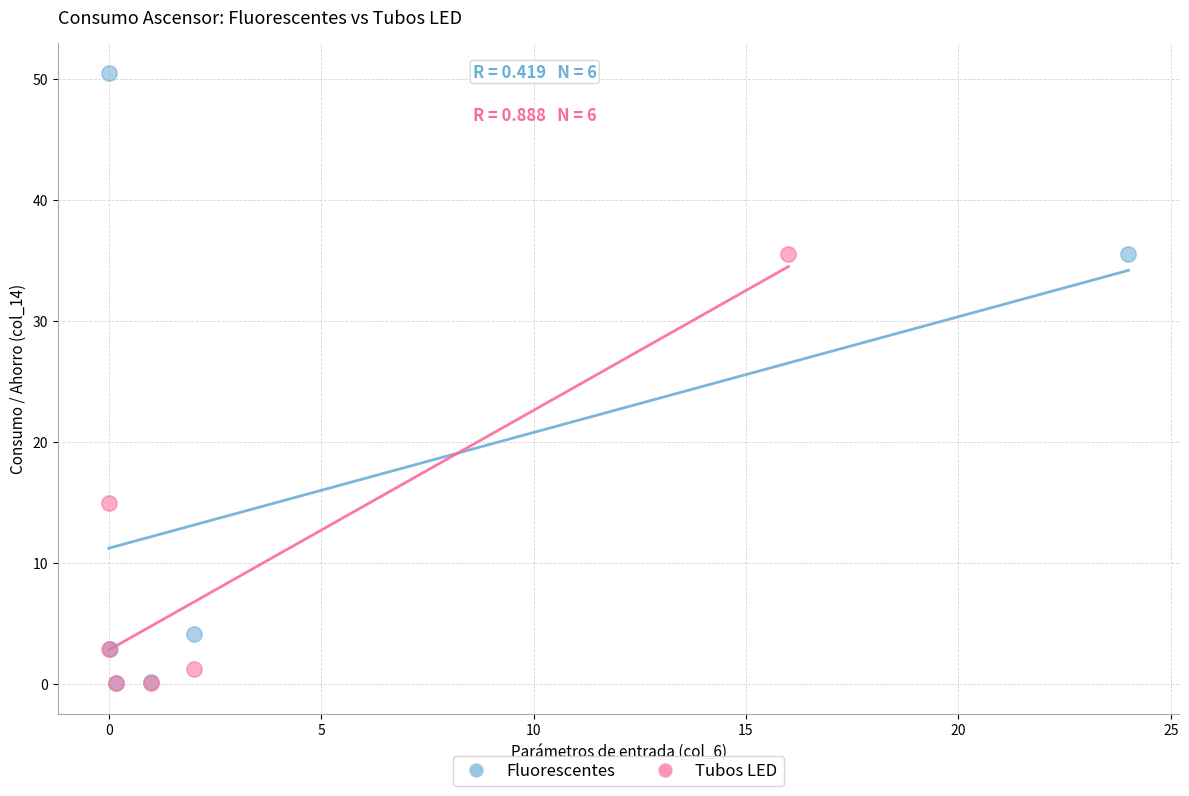

Which series has the widest spread of Y values?

Fluorescentes